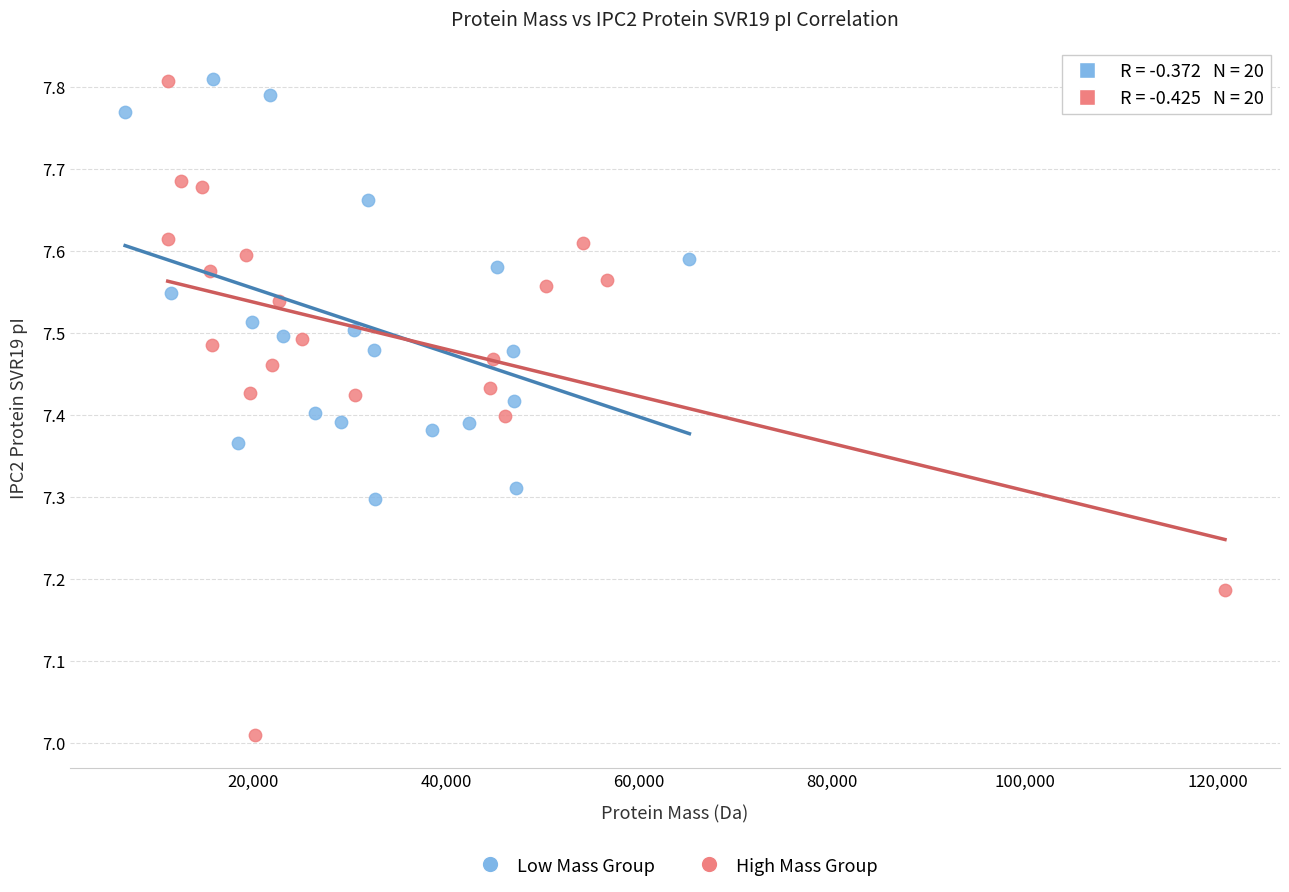

What are all the series names shown in the legend?

Low Mass Group, High Mass Group